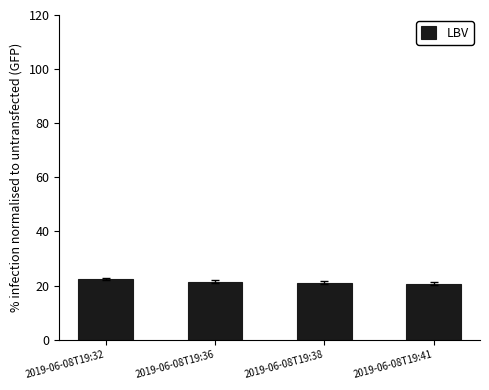

What is the ratio of the value at 2019-06-08T19:36 to the value at 2019-06-08T19:32?

1.0